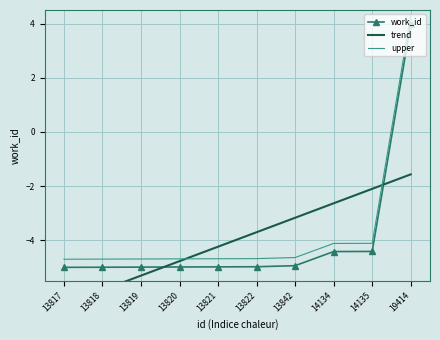

Reading left to right, transcribe all the data shown in this chart.

work_id: -5.0	-5.0	-5.0	-5.0	-5.0	-5.0	-4.9	-4.4	-4.4	4.0
trend: -6.4	-5.8	-5.3	-4.8	-4.2	-3.7	-3.2	-2.6	-2.1	-1.6
upper: -4.7	-4.7	-4.7	-4.7	-4.7	-4.7	-4.6	-4.1	-4.1	4.3